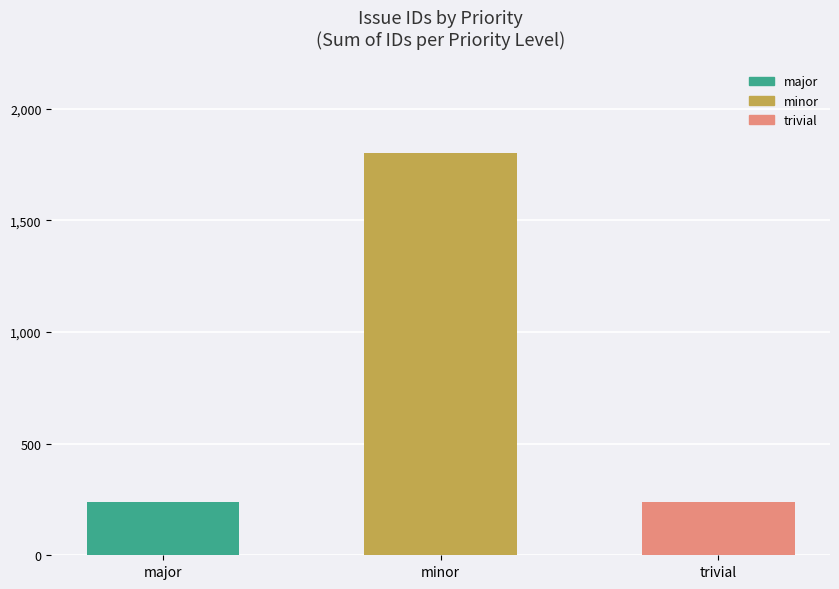

The chart shows a value of 402 at trivial. True or false?

False